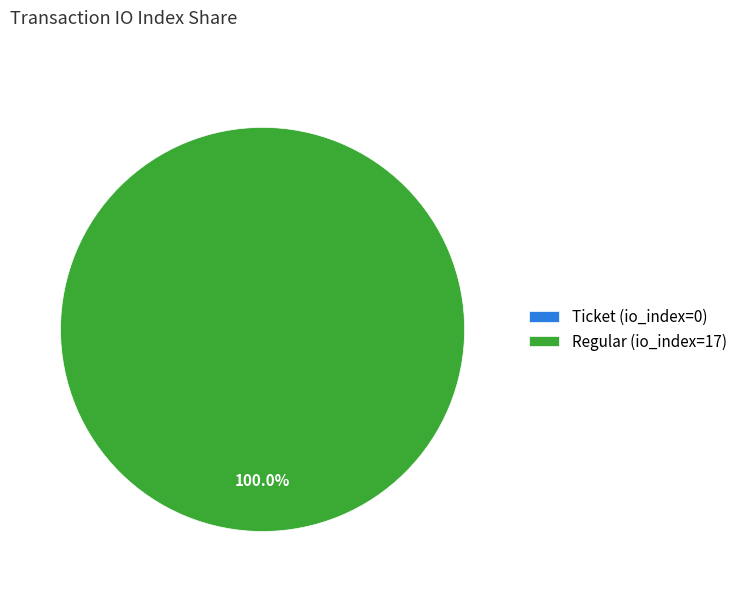

Is the sum of Ticket (io_index=0) and Regular (io_index=17) greater than half?

Yes